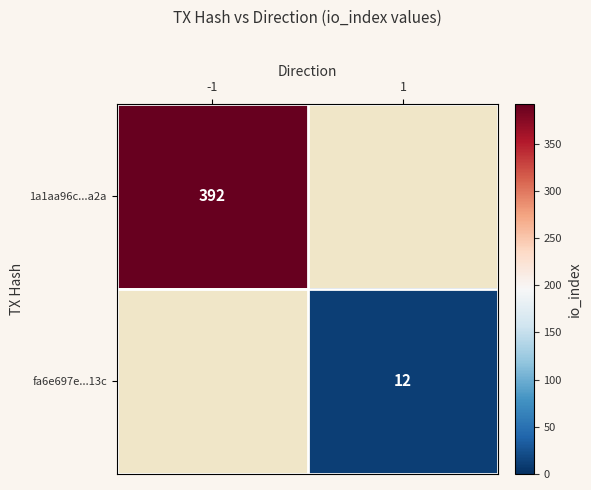

Is the value of 1a1aa96c...a2a at -1 greater than the value of fa6e697e...13c at 1?

Yes